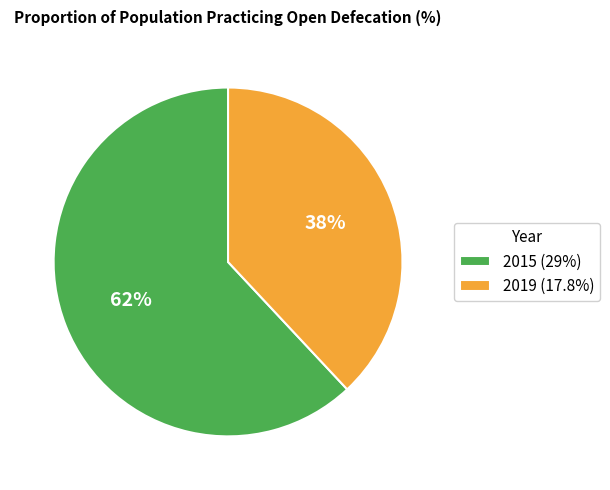

Is there any slice that represents more than half of the pie?

Yes